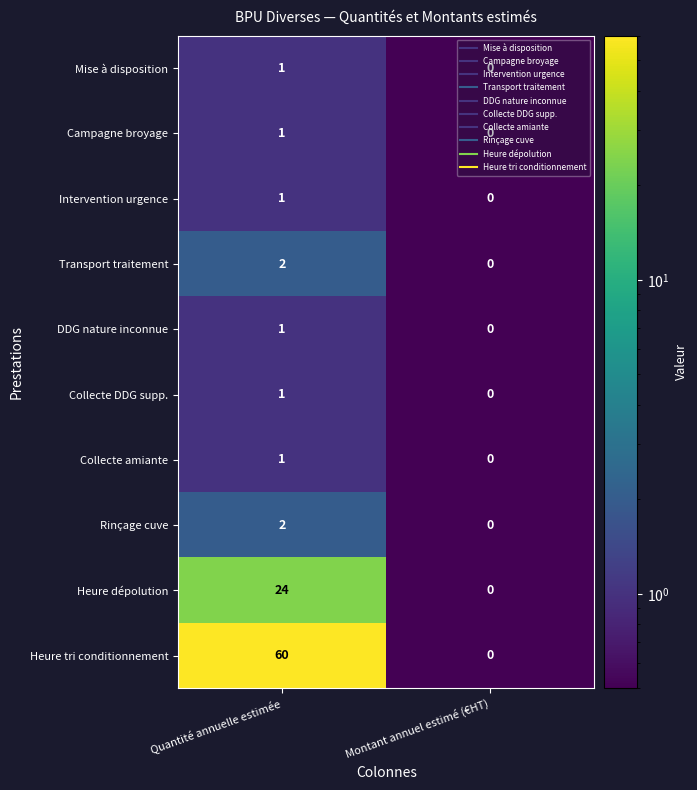

Count the number of data series in this chart.

10